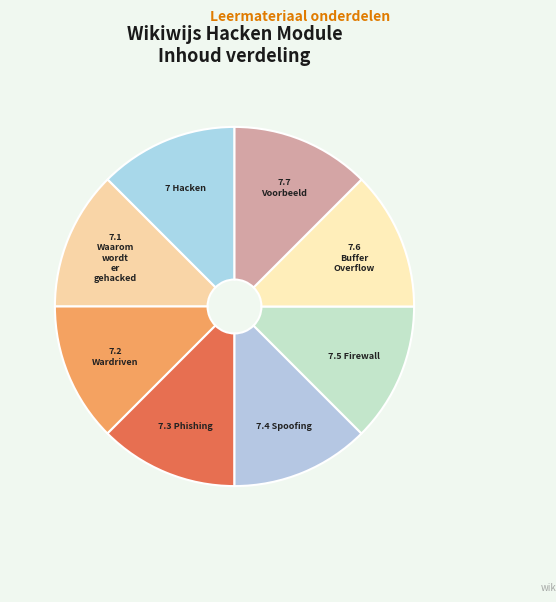

What is the ratio of the value at 7.4 Spoofing to the value at 7.5 Firewall?

1.0